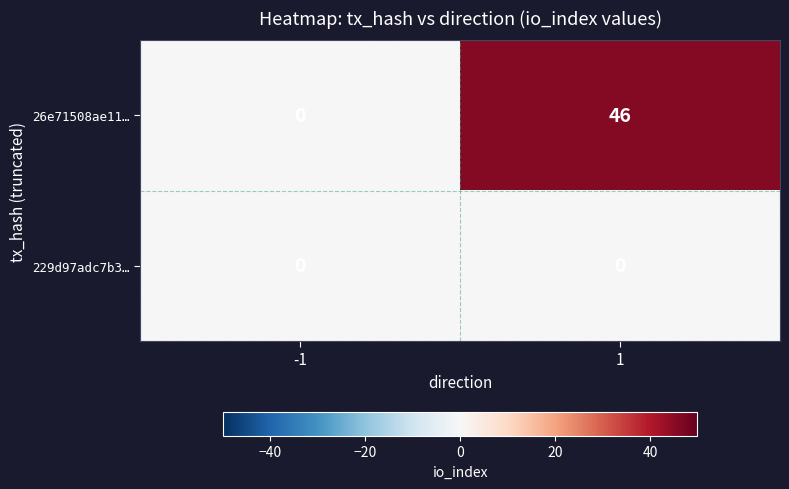

Between -1 and 1, which series saw the biggest shift?

26e71508ae11…